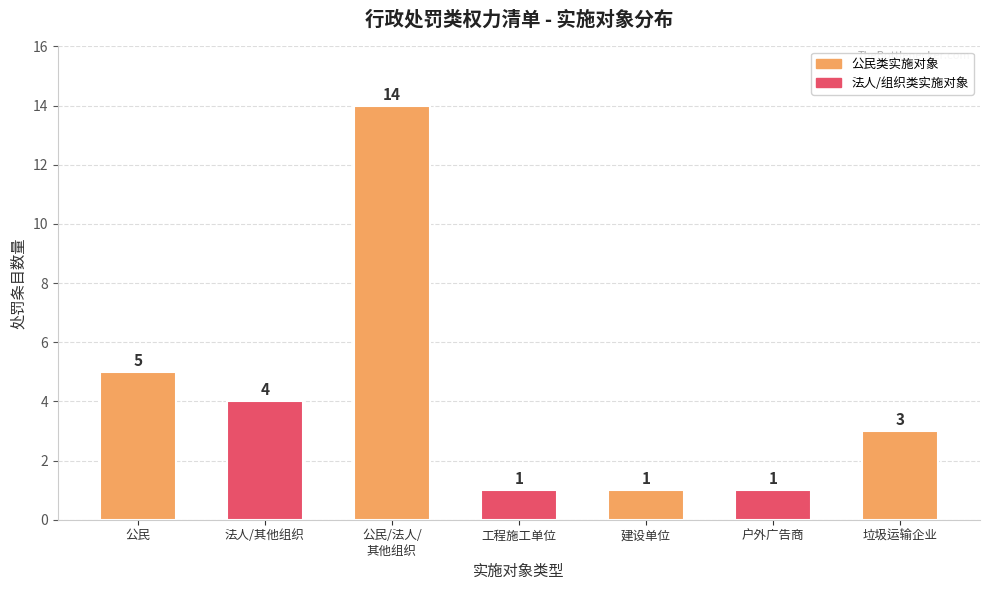

What is the label of the 7th bar from the left?

垃圾运输企业